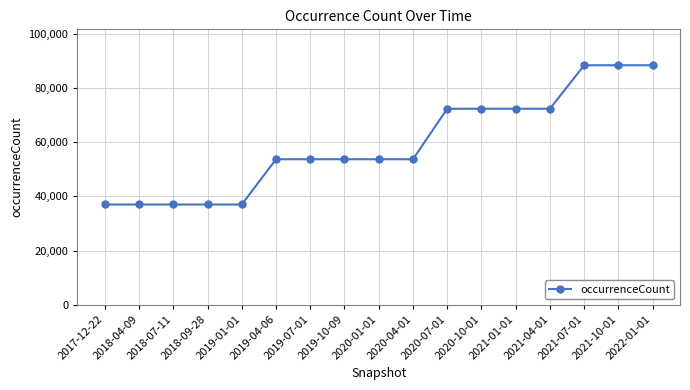

What is the approximate value at 2018-07-11, to the nearest 10?

36990